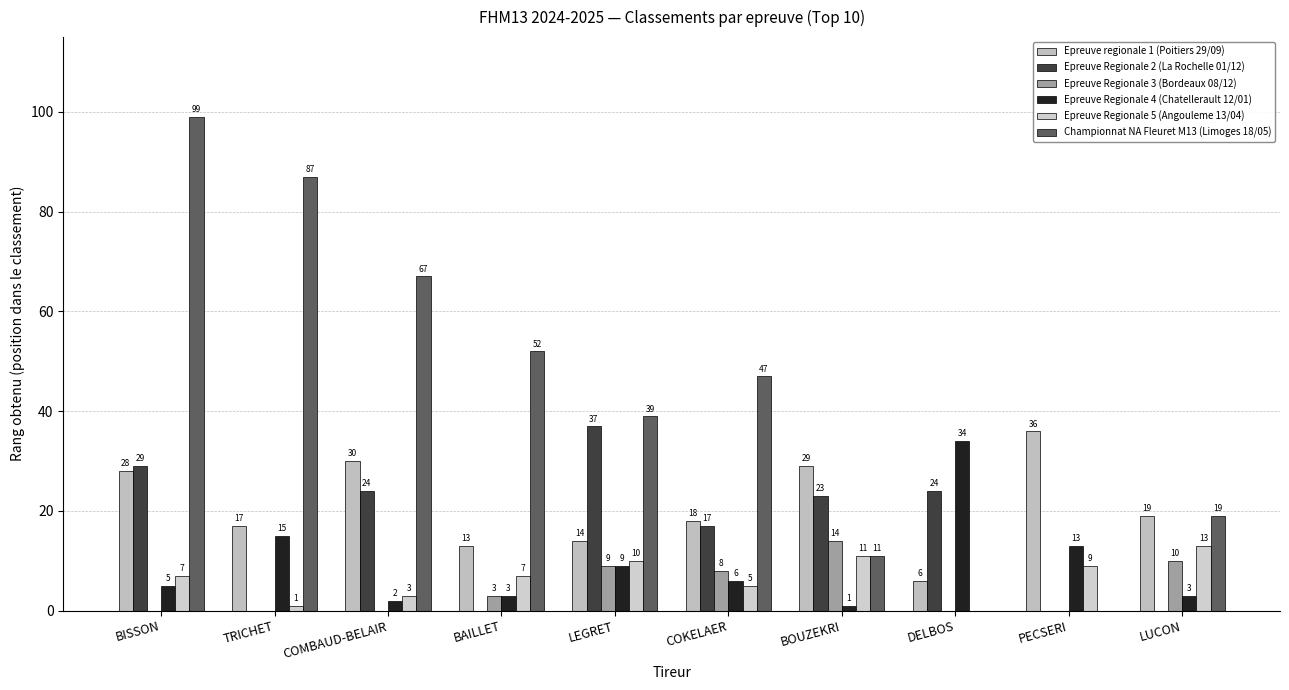

The value of Epreuve Regionale 2 (La Rochelle 01/12) at BOUZEKRI is 30. True or false?

False